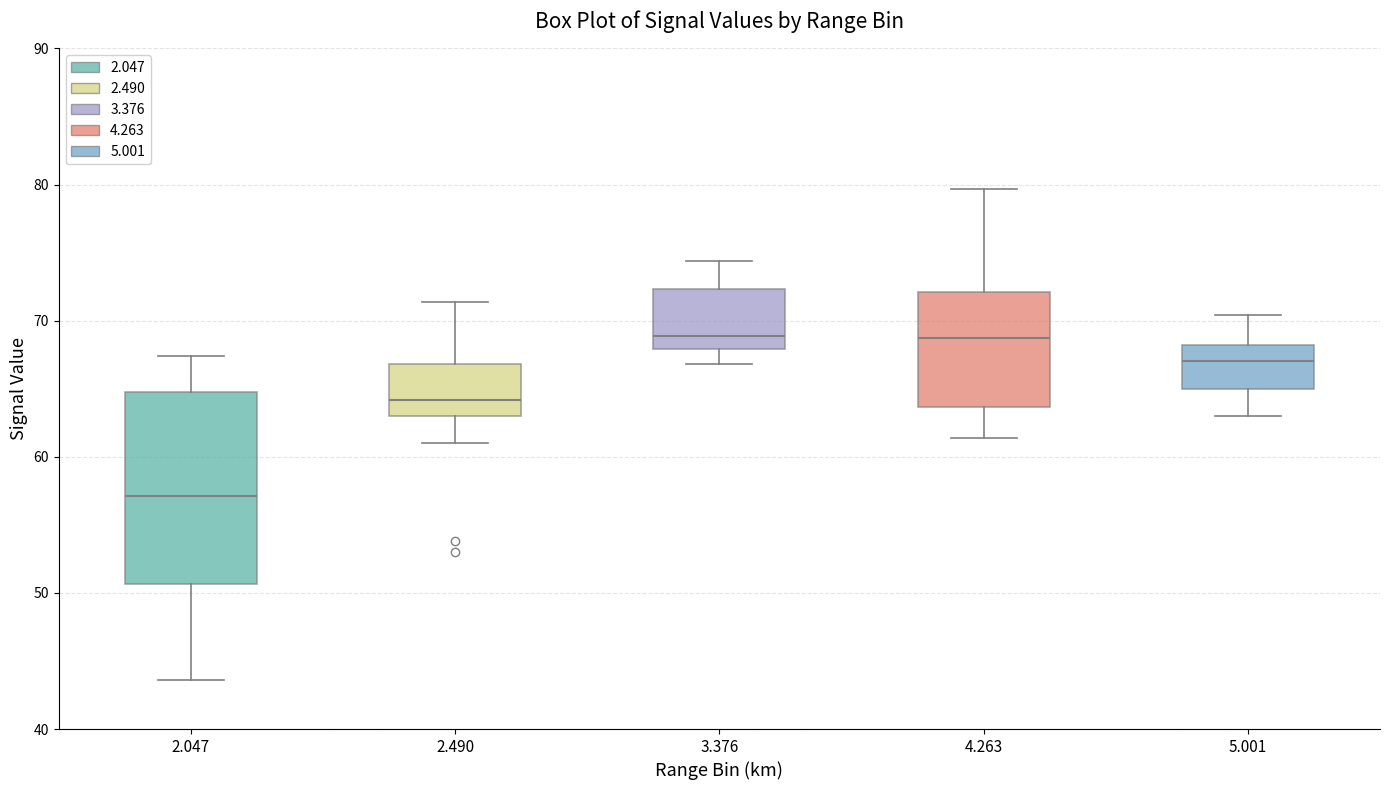

Which box is the tallest, from its lower edge to its upper edge?

2.047